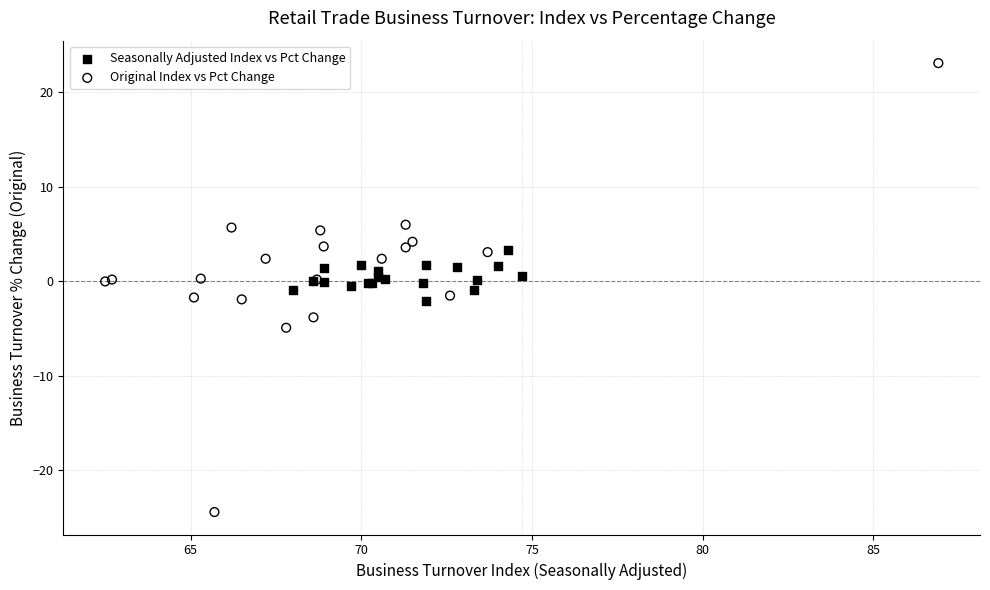

Which series reaches the minimum Y coordinate?

Original Index vs Pct Change